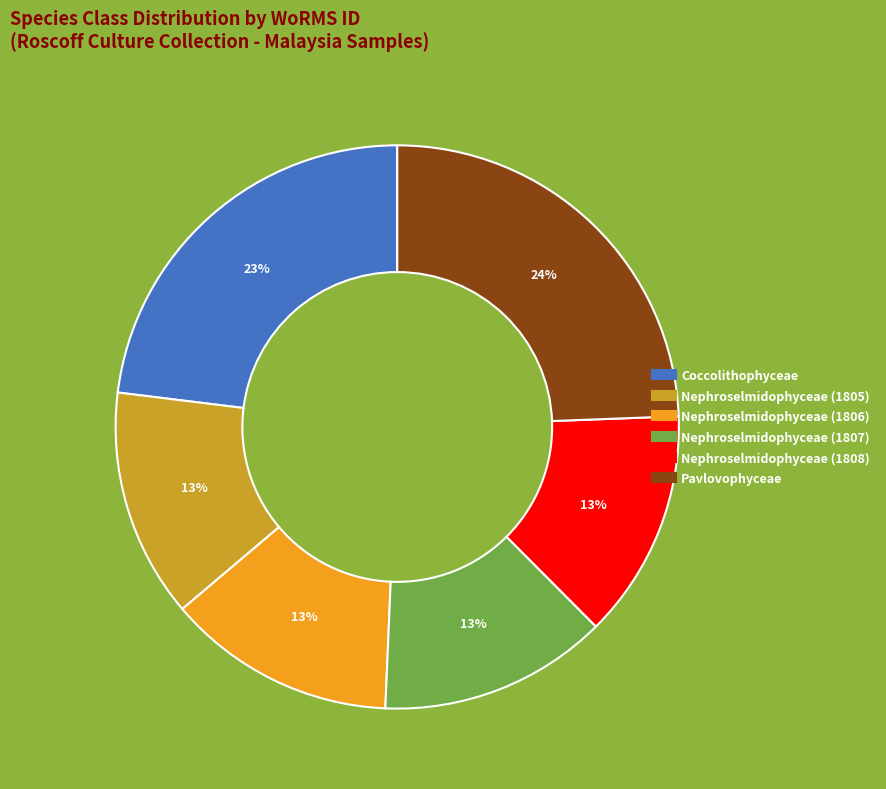

To the nearest percent, what is the average slice percentage?

17%